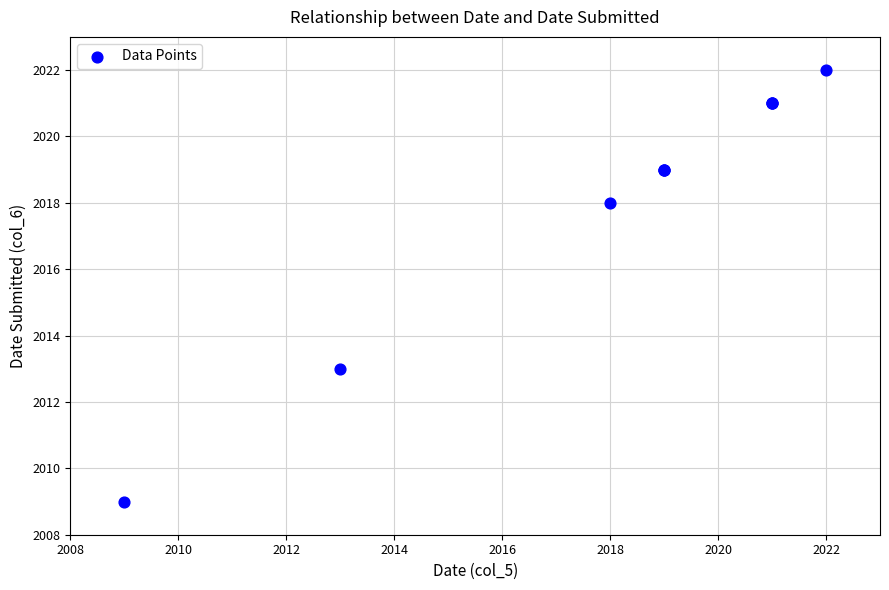

What Y value in the scatter plot is closest to 2015?

2013